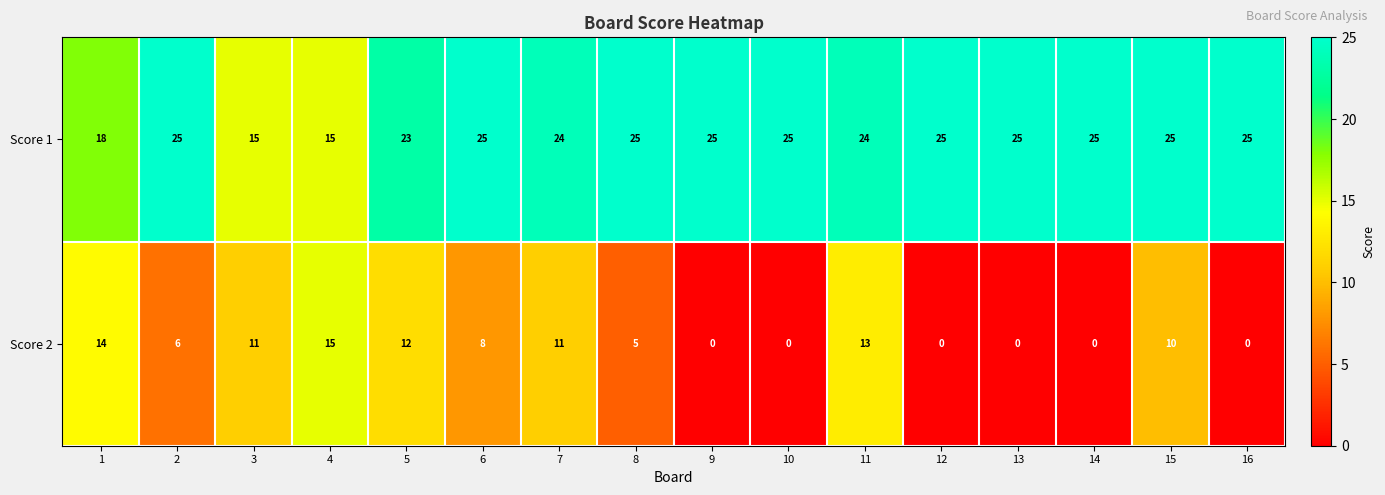

How many data points in Score 2 are less than 8?

8